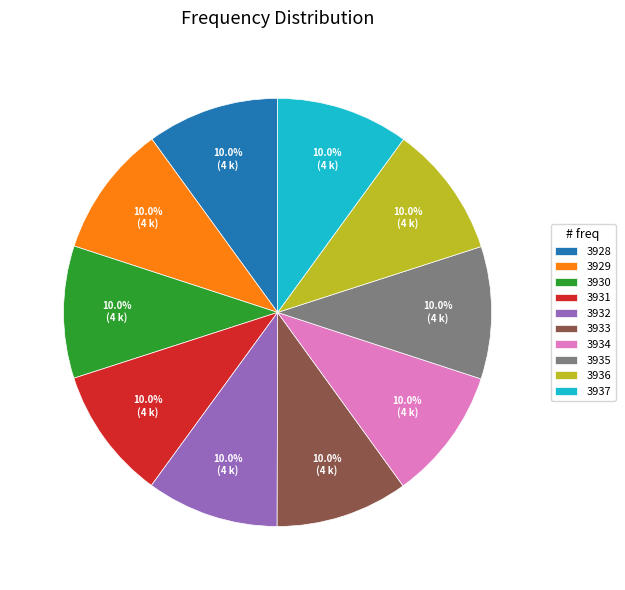

Approximately how many times larger is the value at 3935 compared to 3930?

1.0